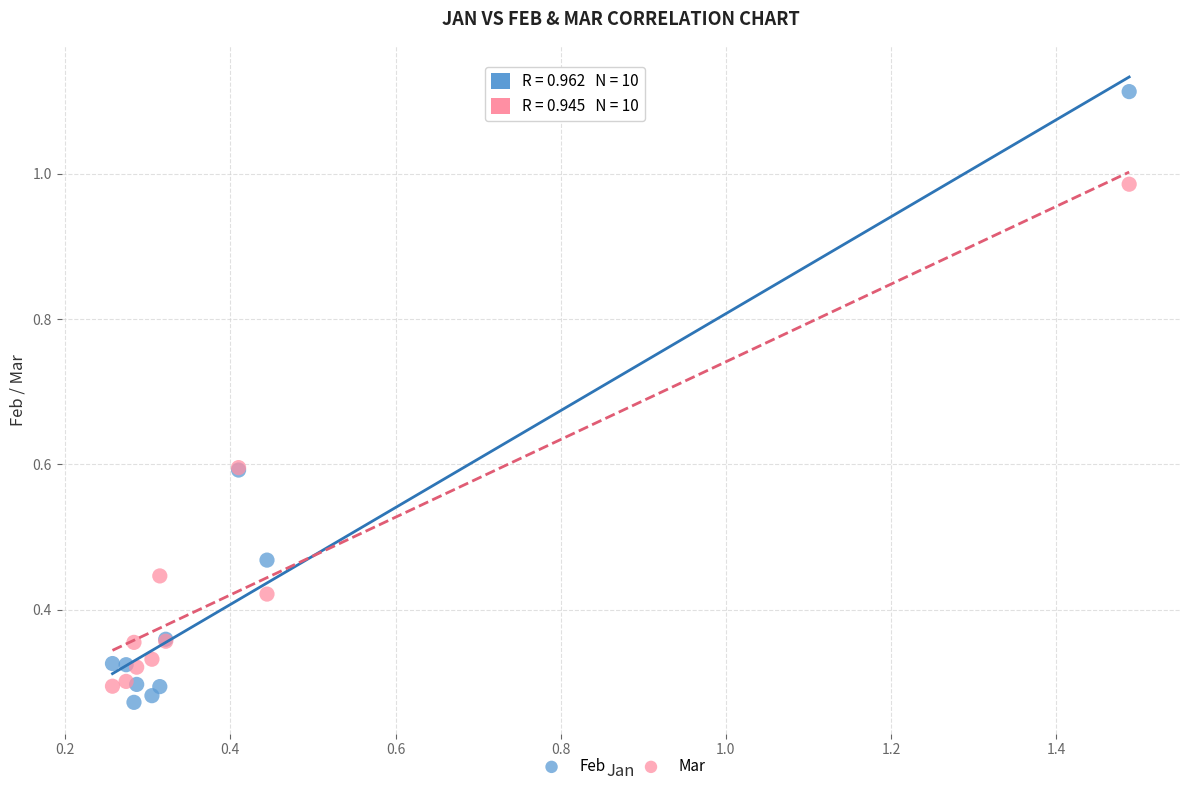

Which series contains the highest Y value?

Feb